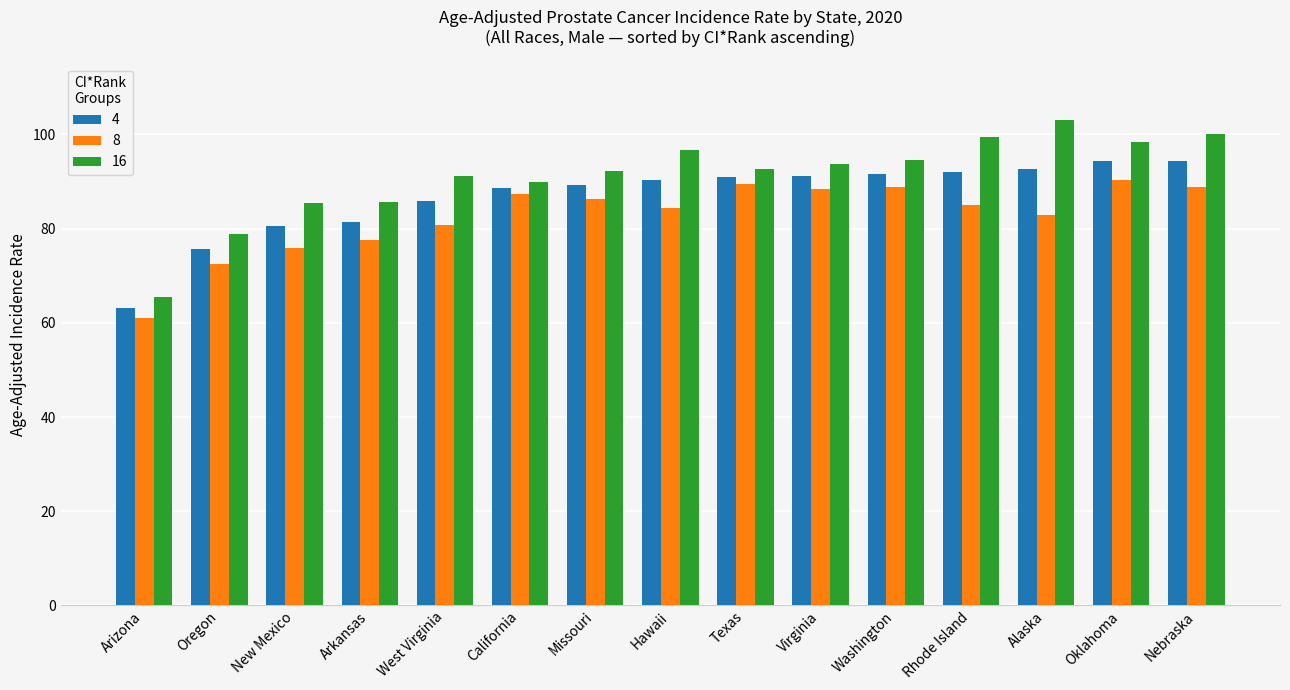

What is the total value across all series at New Mexico?

242.0